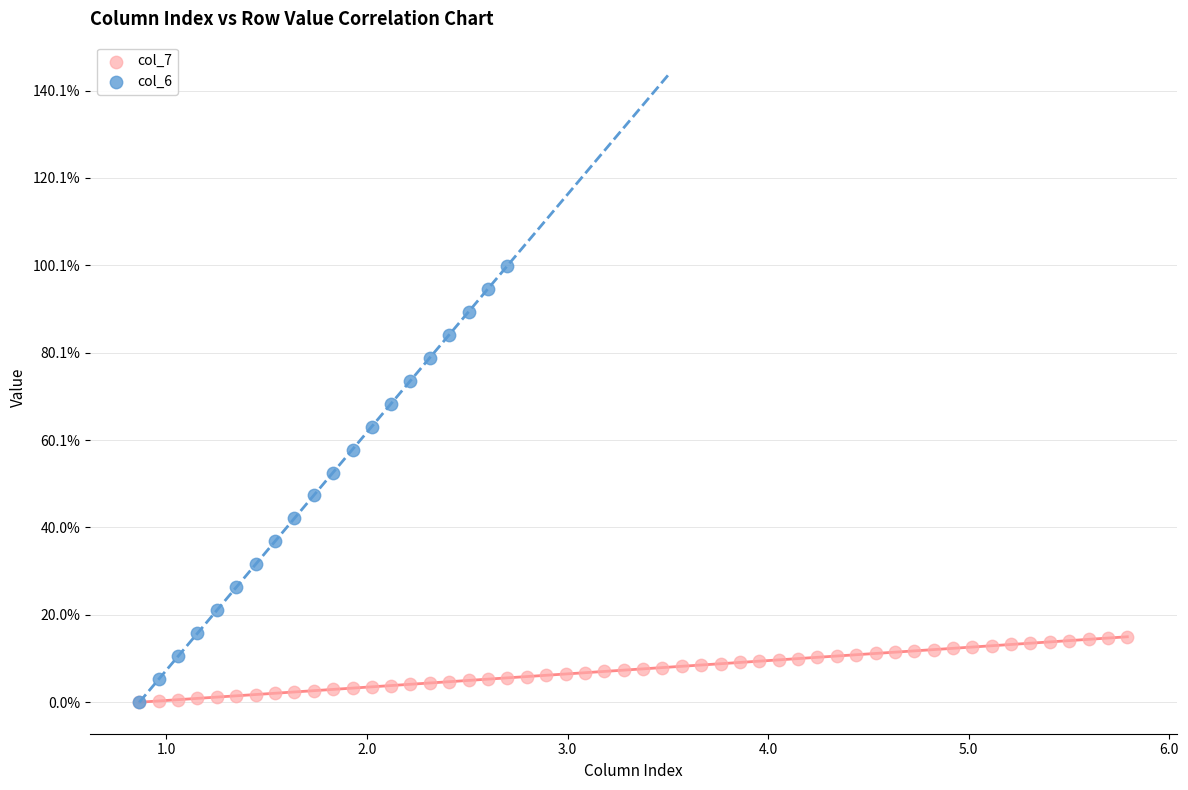

What are all the series names shown in the legend?

col_7, col_6